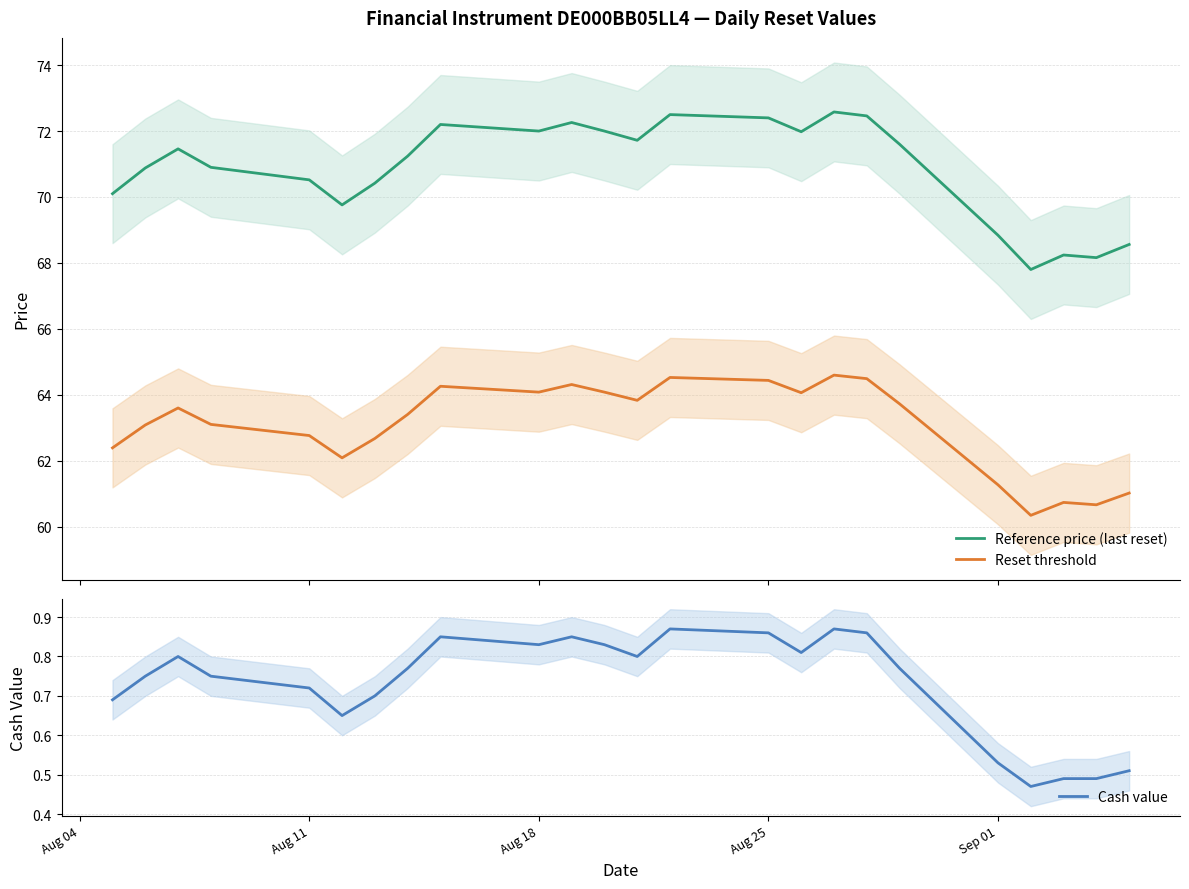

What is the value of the Reset threshold point at the 18th from the left?

64.5